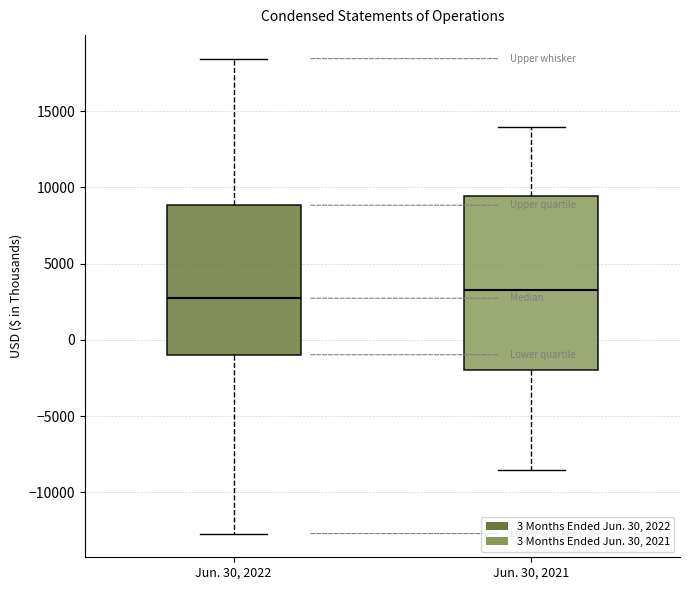

Comparing the boxes themselves (not the whiskers), which one is the tallest?

Jun. 30, 2021